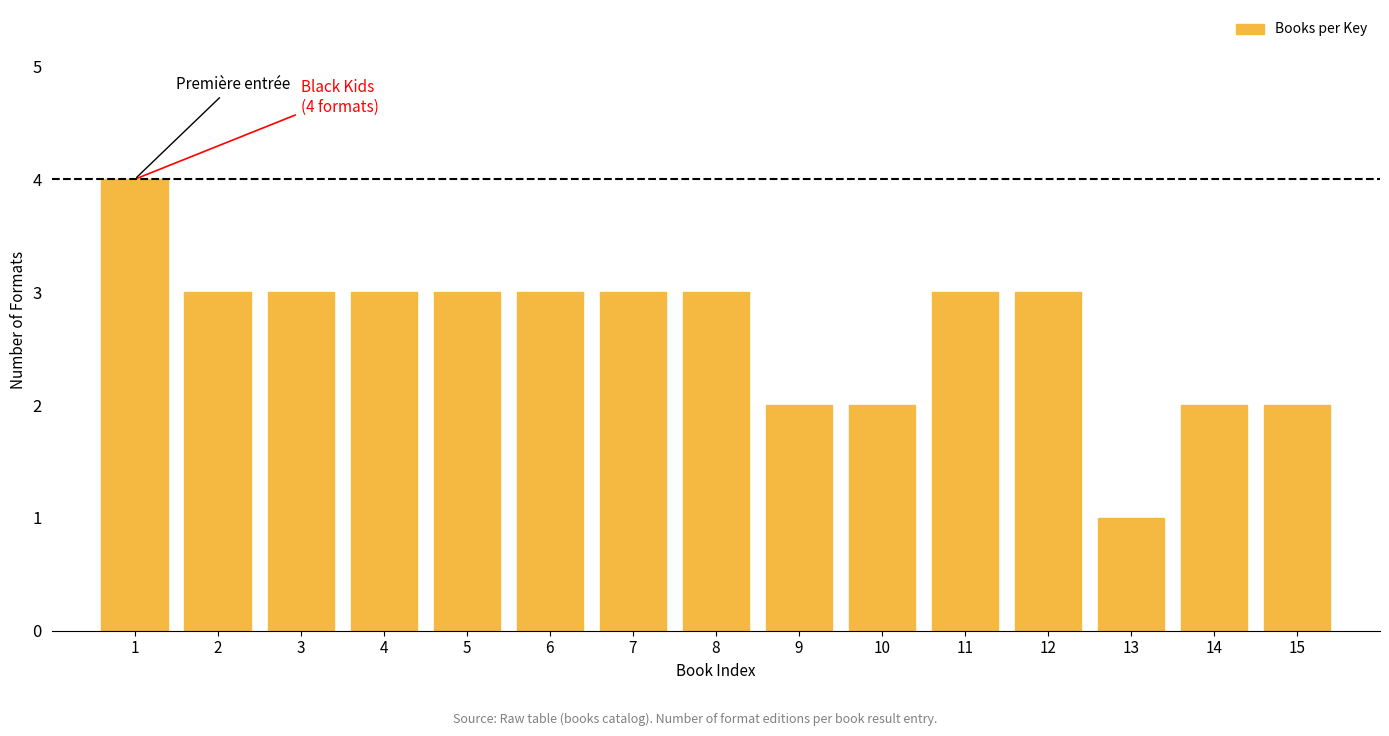

Reading left to right, list all the values displayed in this chart.

4	3	3	3	3	3	3	3	2	2	3	3	1	2	2